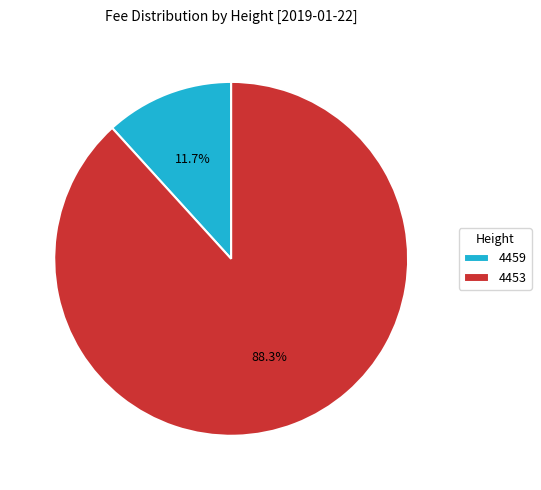

Which slice represents more than half of the pie?

4453